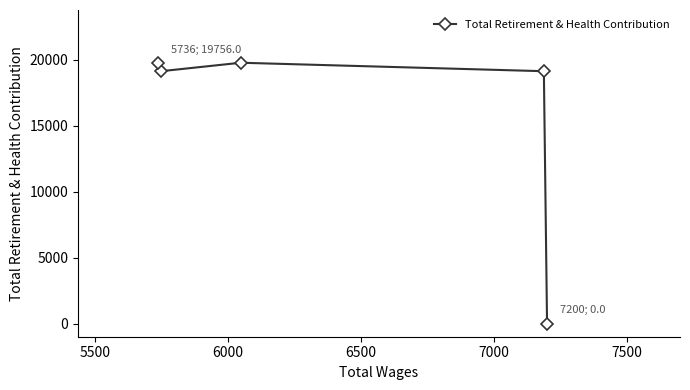

What is the maximum value shown in the chart?

19783